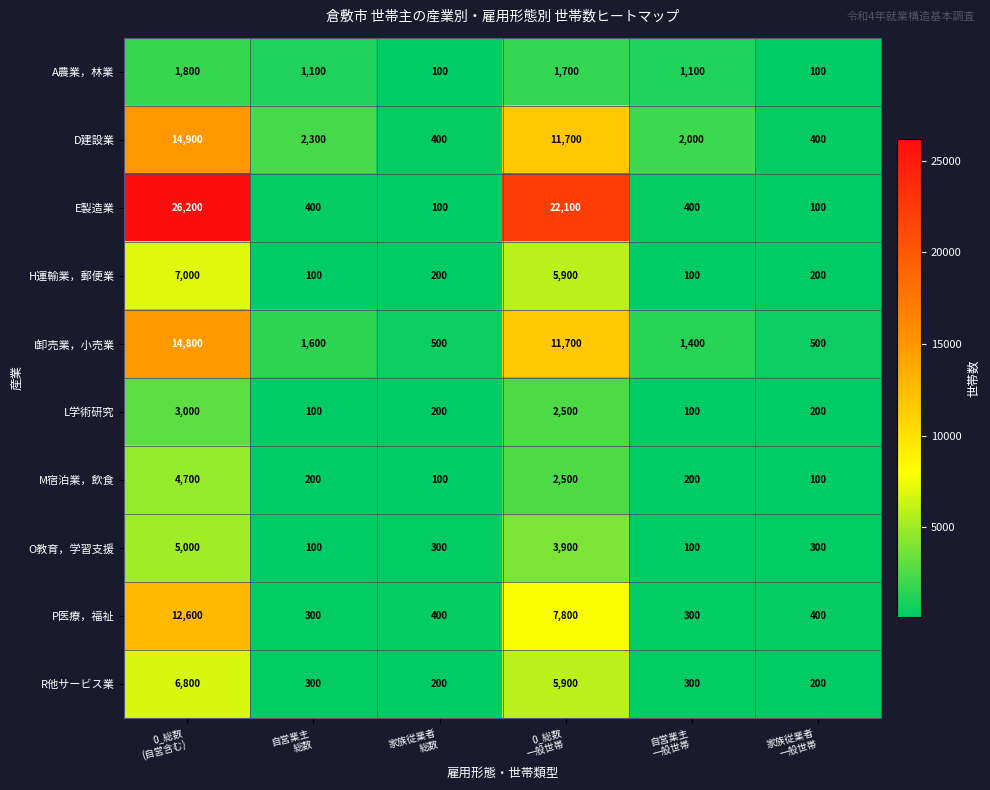

Rank the series by their maximum value, from lowest to highest.

A農業，林業, L学術研究, M宿泊業，飲食, O教育，学習支援, R他サービス業, H運輸業，郵便業, P医療，福祉, I卸売業，小売業, D建設業, E製造業